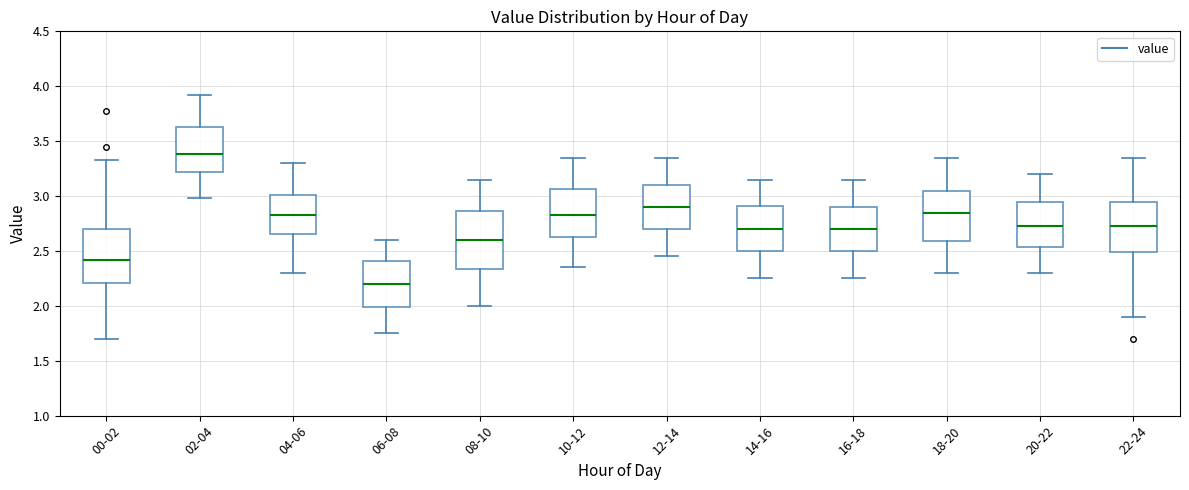

Which box's median line is the lowest?

06-08